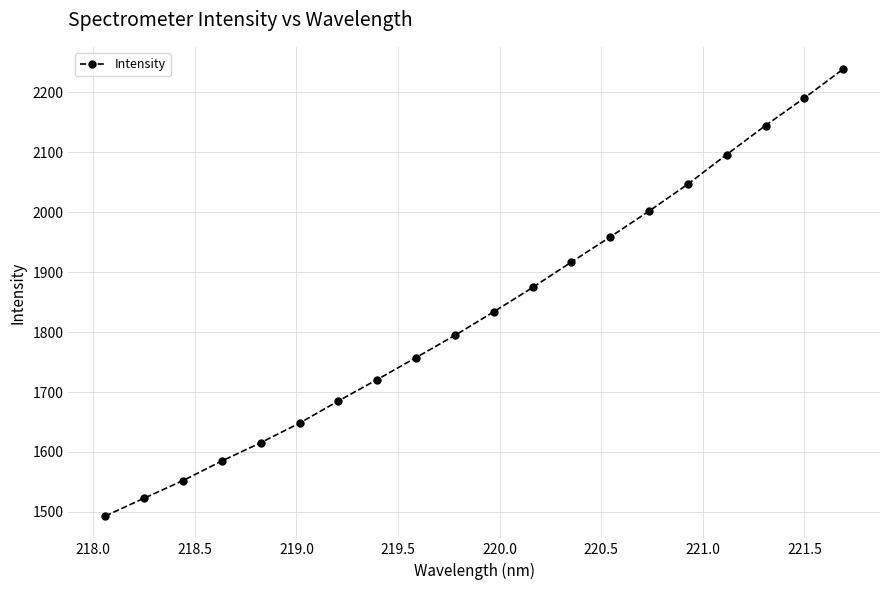

What is the maximum value shown in the chart?

2238.8